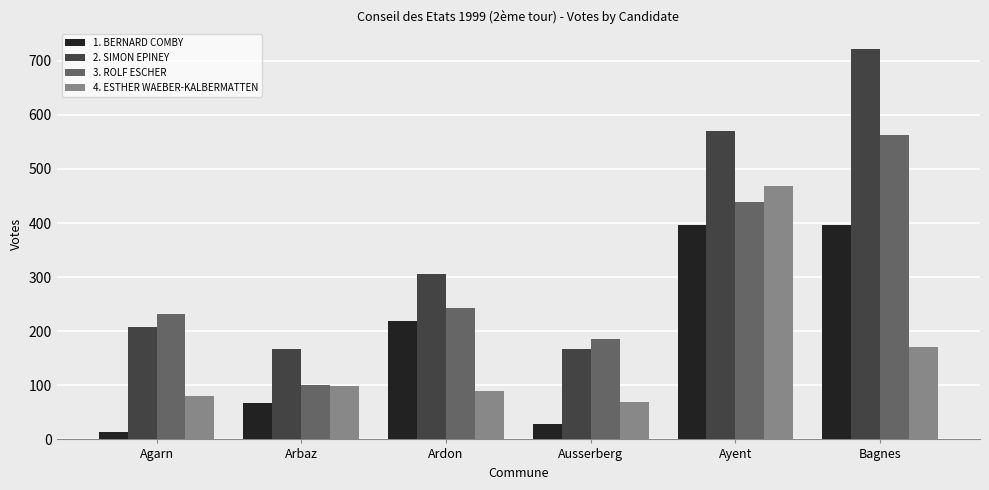

Which series has the widest spread of values?

2. SIMON EPINEY